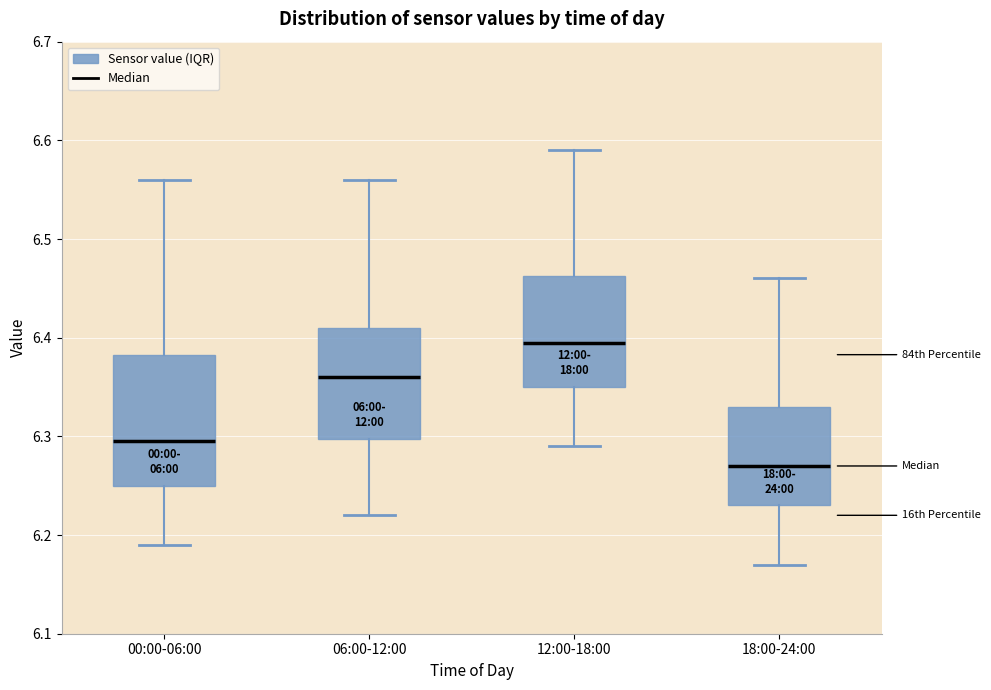

Which box has the lowest median line?

18:00-24:00